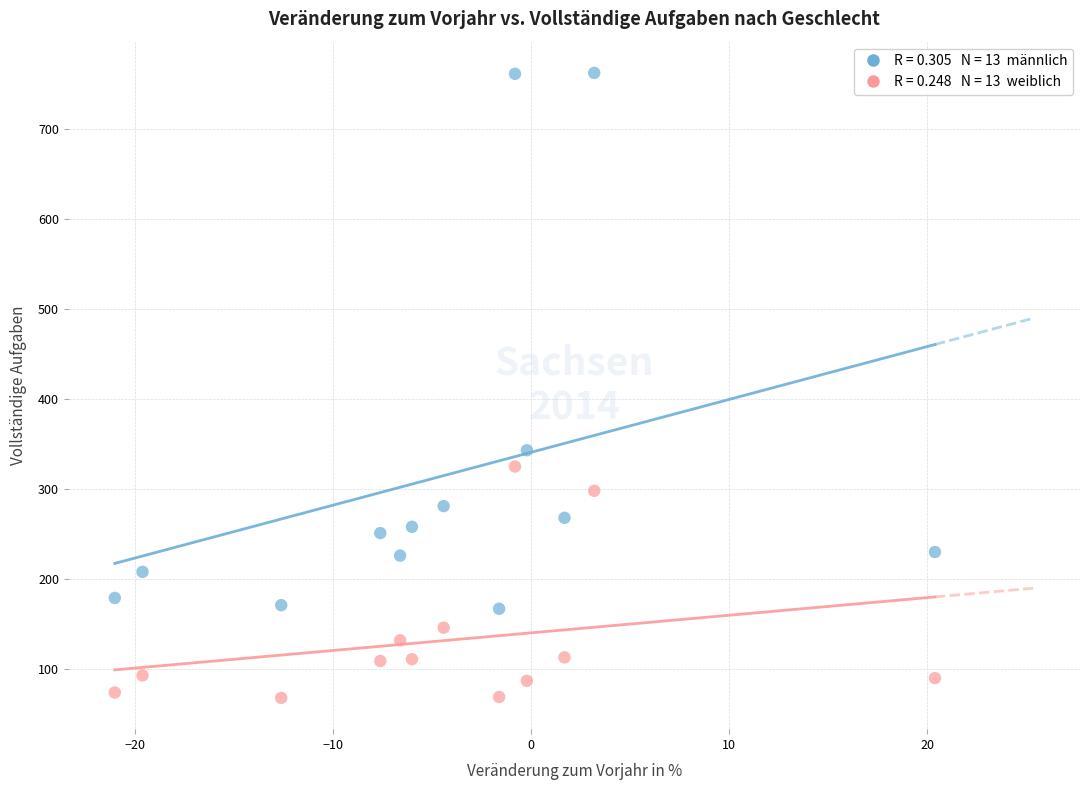

Across all series, what Y value is closest to 415?

343